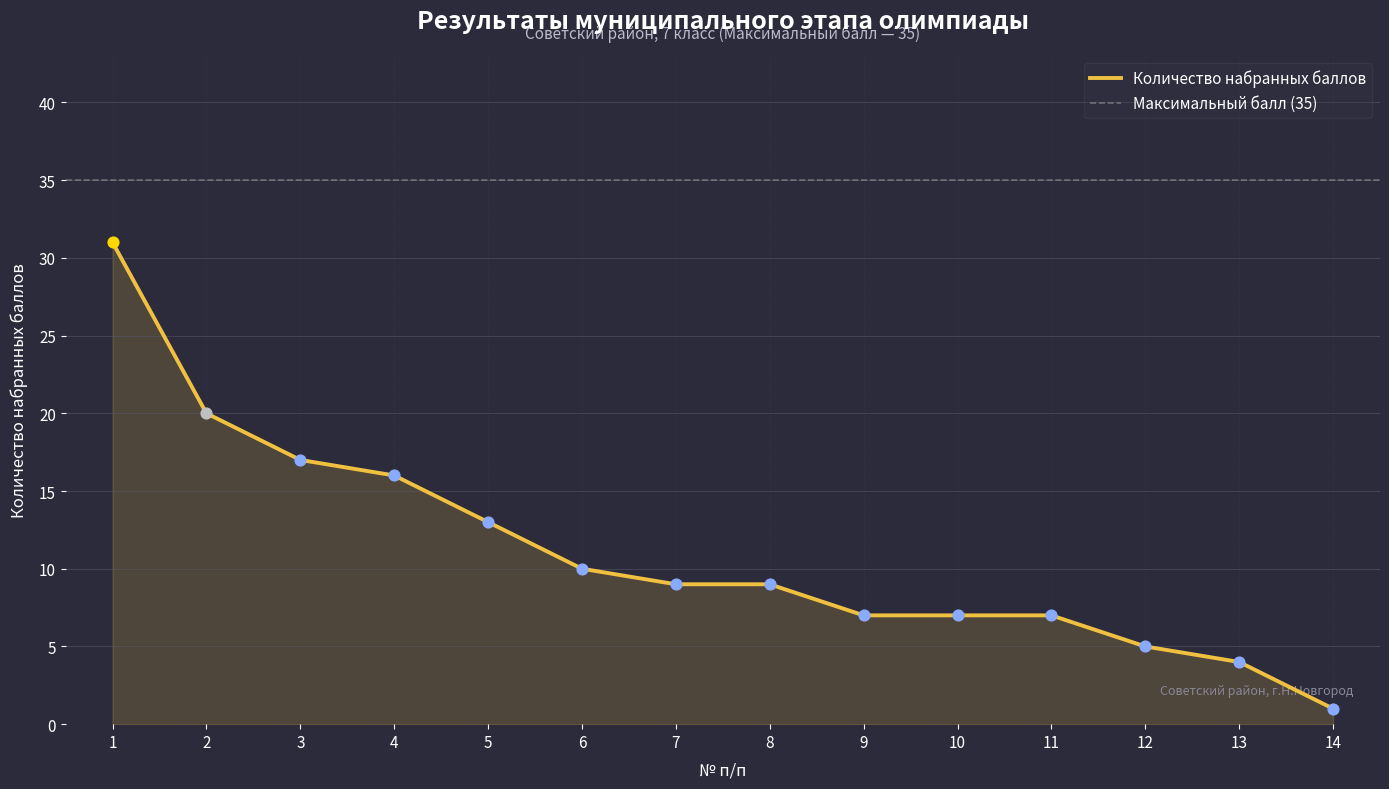

What is the ratio of the value at 4 to the value at 7?

1.8